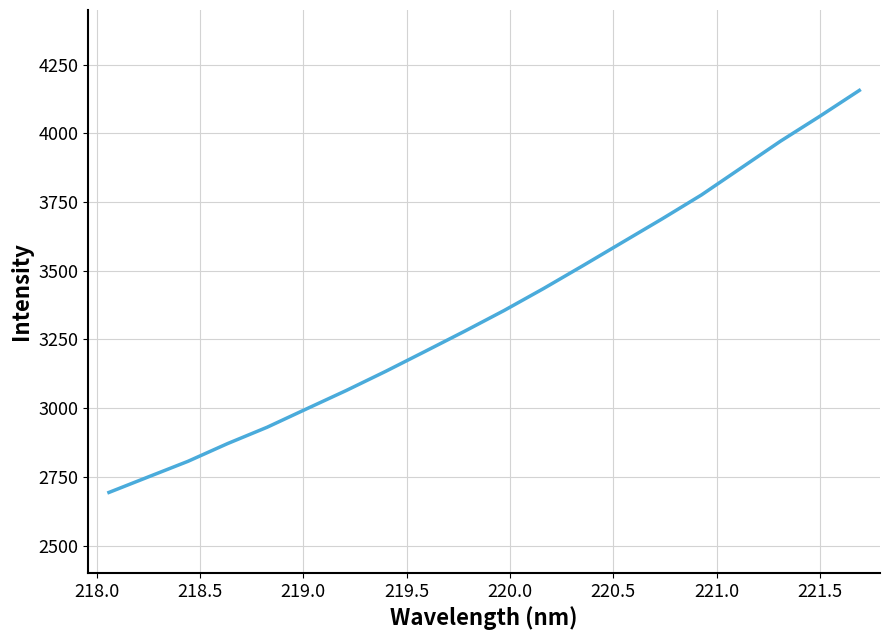

What is the difference between the maximum and minimum values?

1462.5